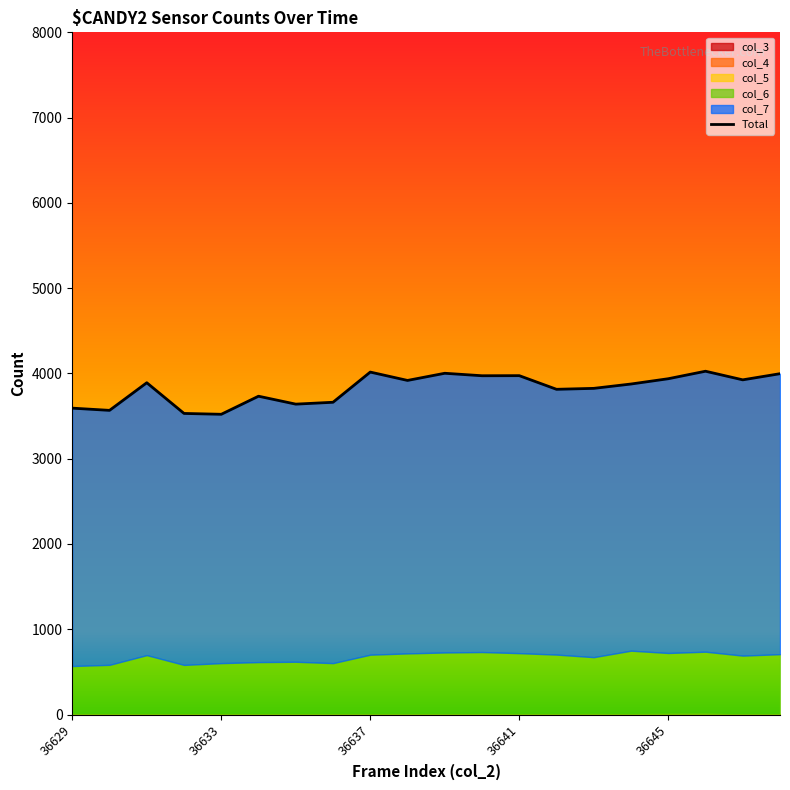

How many data points are less than 3891?

10